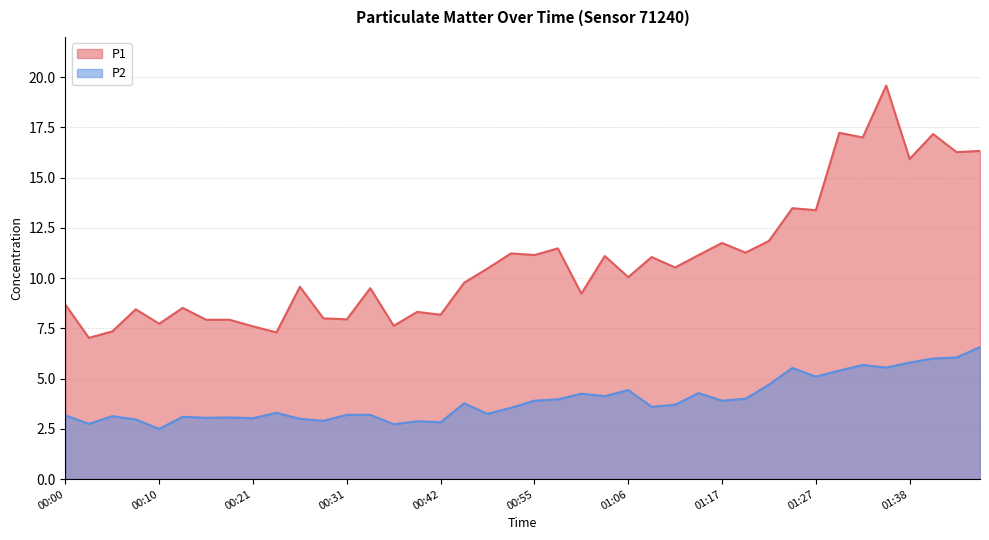

At which category does P2 reach its first local peak?

00:05